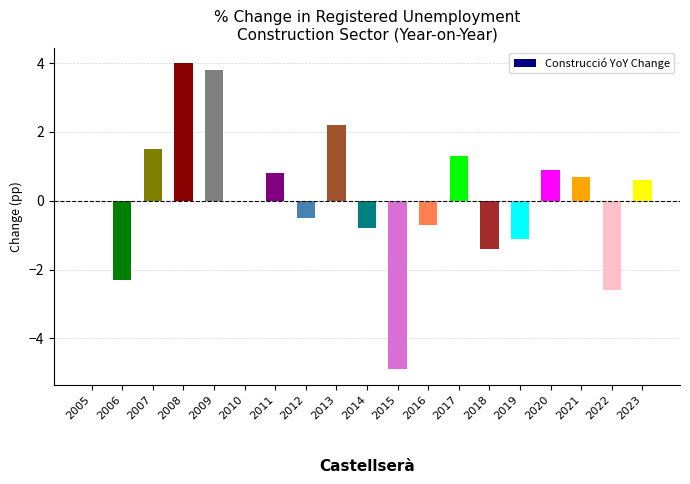

What is the sum of the values at 2008 and 2011?

4.8